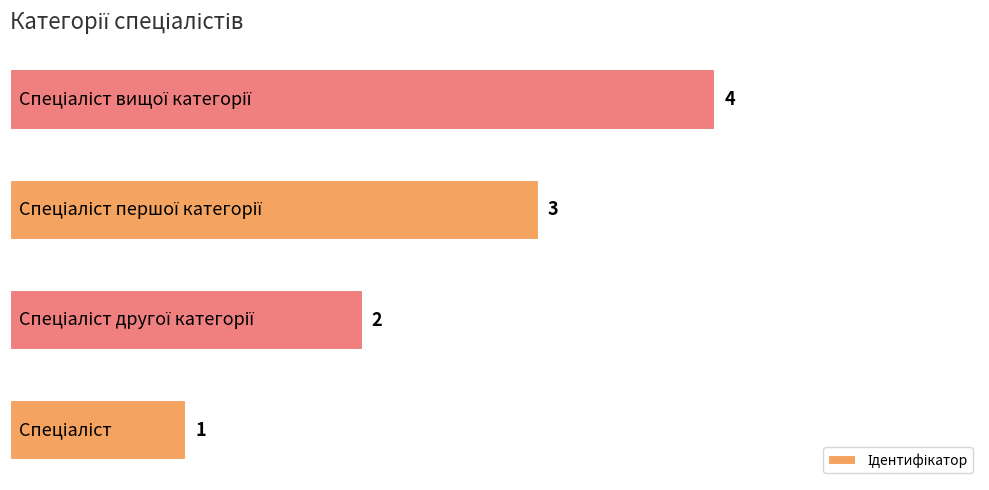

What is the difference between the maximum and minimum values?

3